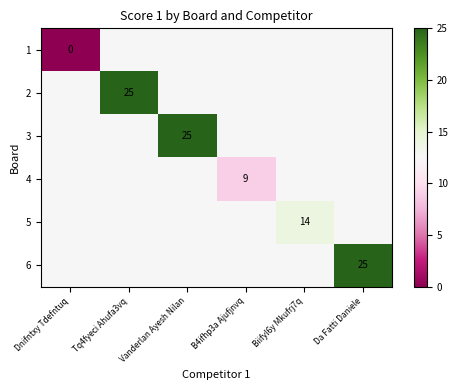

Which label corresponds to the largest value in the chart?

Tq4fyeci Ahufa3vq